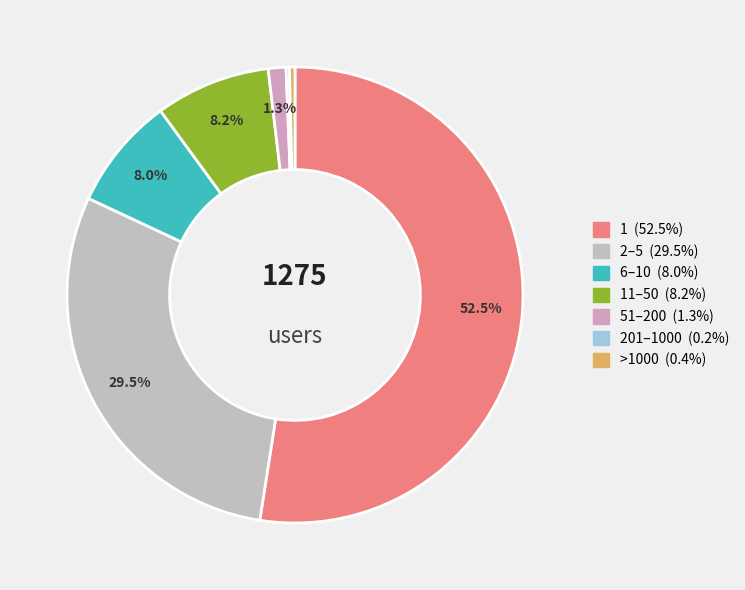

To the nearest percent, what is the average slice percentage?

14%